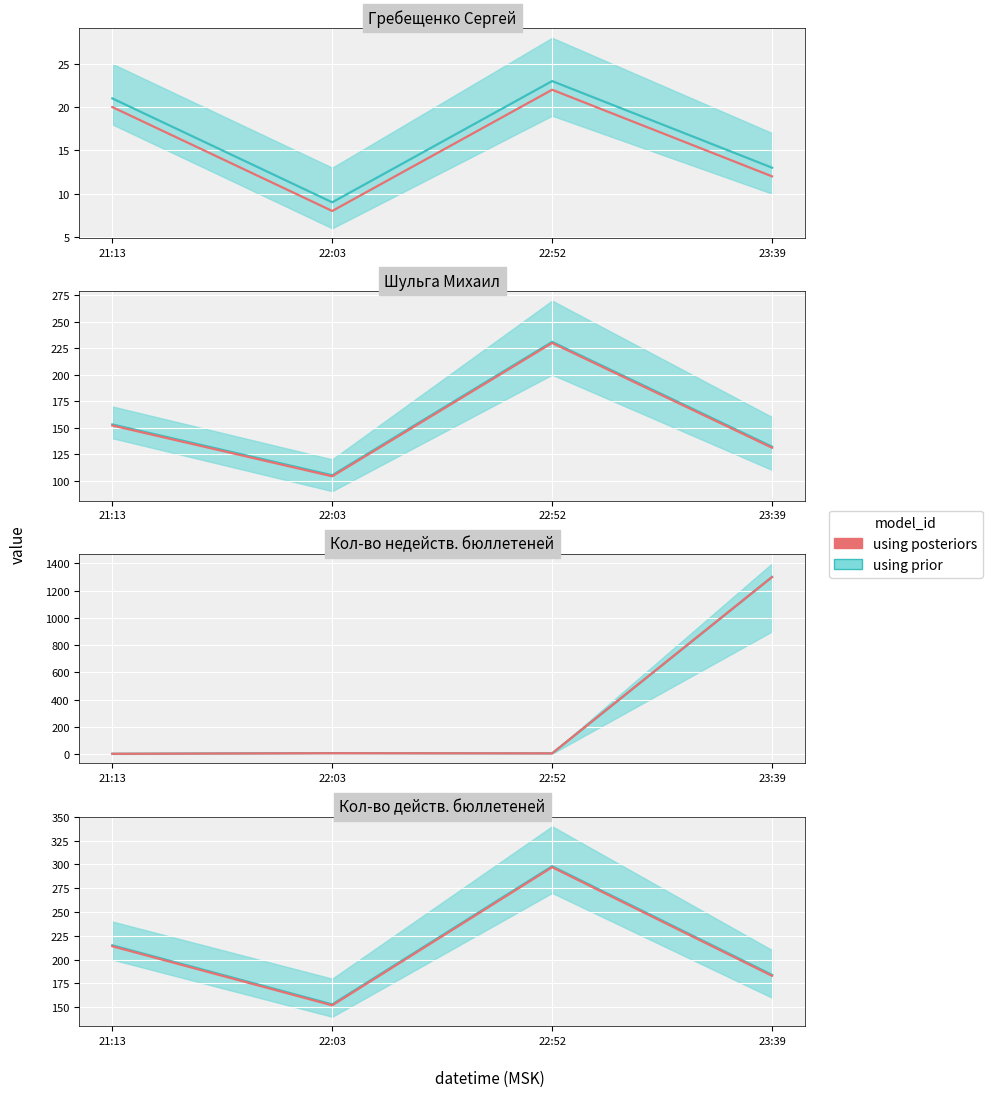

Is this an area chart (filled region under the line)?

No